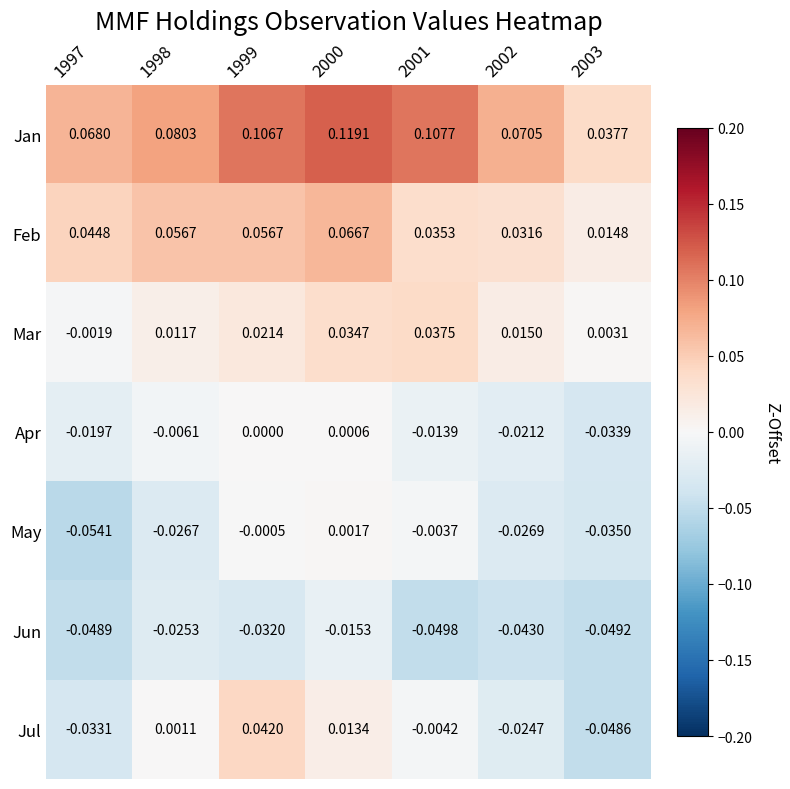

Between 1999 and 2003, which series saw the biggest shift?

Jul